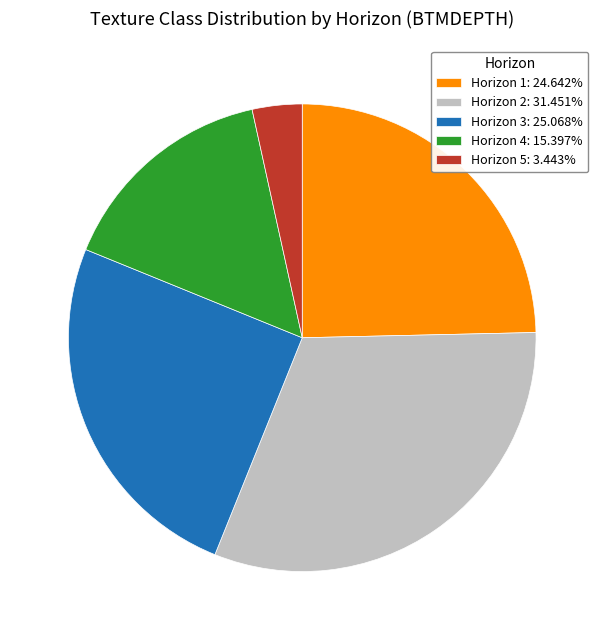

Approximately how many times larger is the value at Horizon 4: 15.397% compared to Horizon 3: 25.068%?

0.6